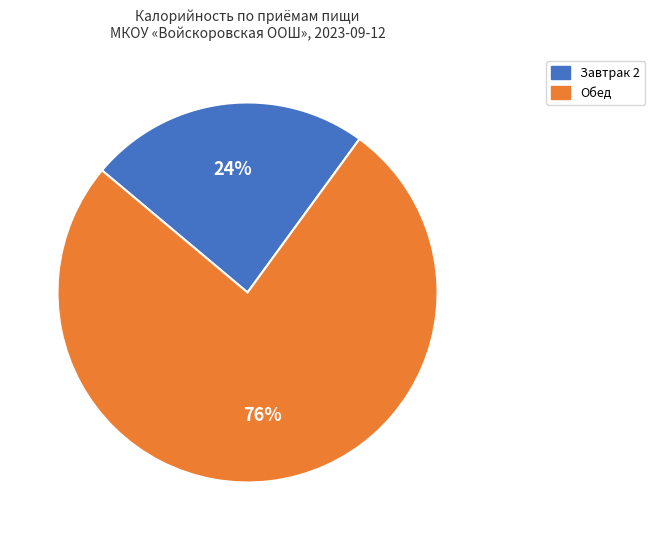

Which slice is the largest?

Обед